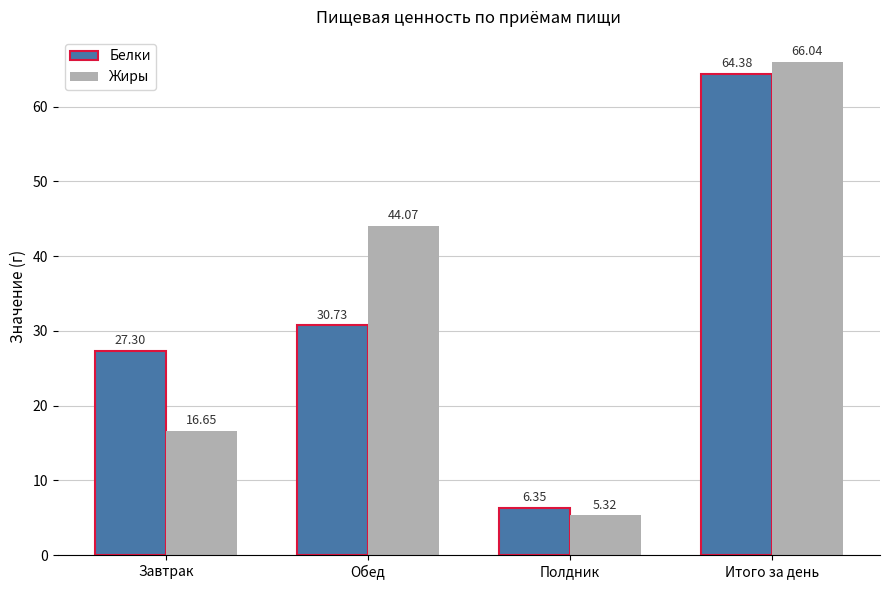

Rank the categories by Жиры value from lowest to highest.

Полдник, Завтрак, Обед, Итого за день